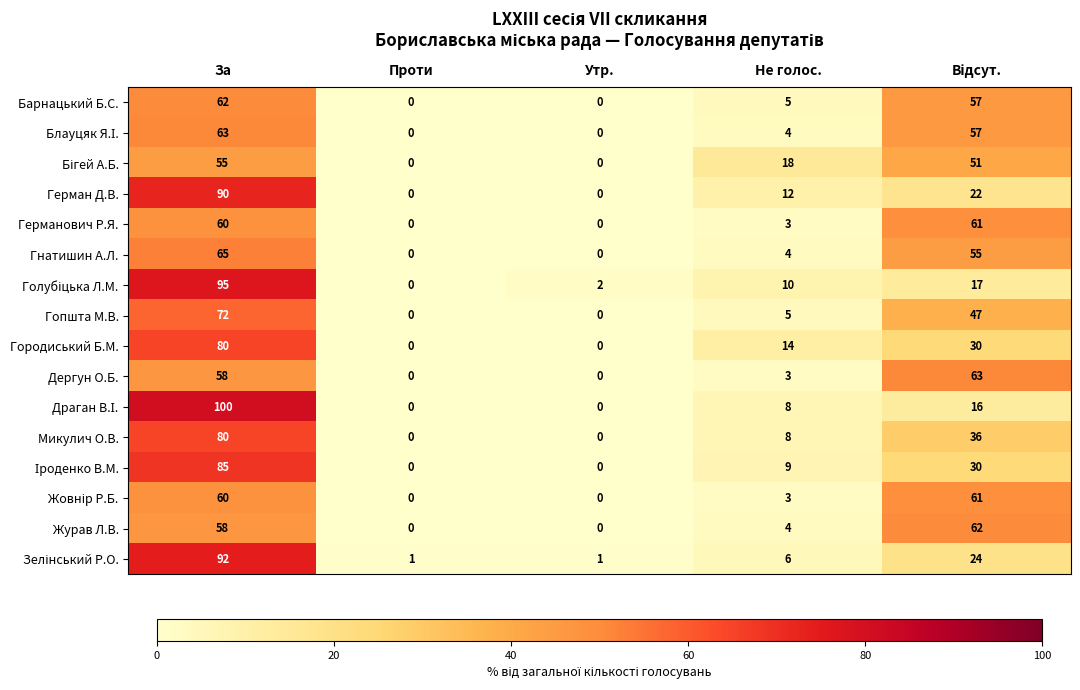

What is the difference between the second highest and minimum values in the Гнатишин А.Л. series?

55